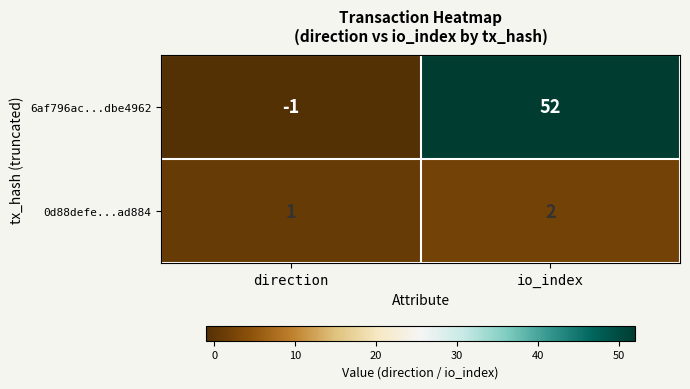

Reading left to right, extract all data points from this chart.

6af796ac...dbe4962: direction=-1	io_index=52
0d88defe...ad884: direction=1	io_index=2